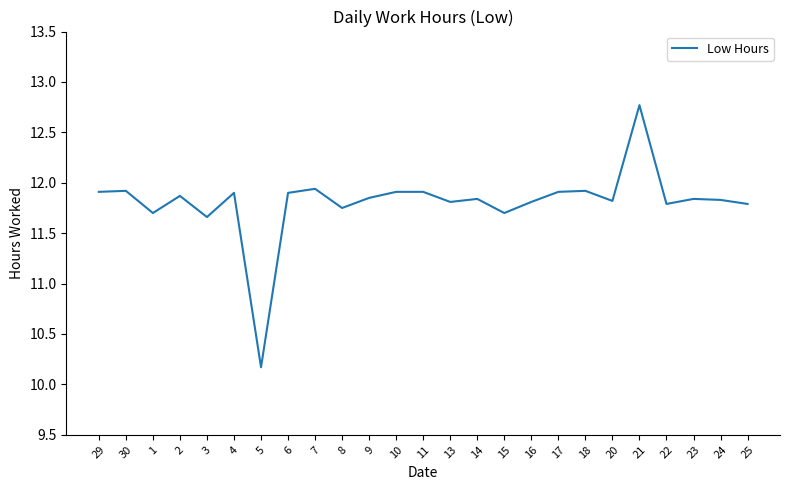

What is the smallest value displayed?

10.2